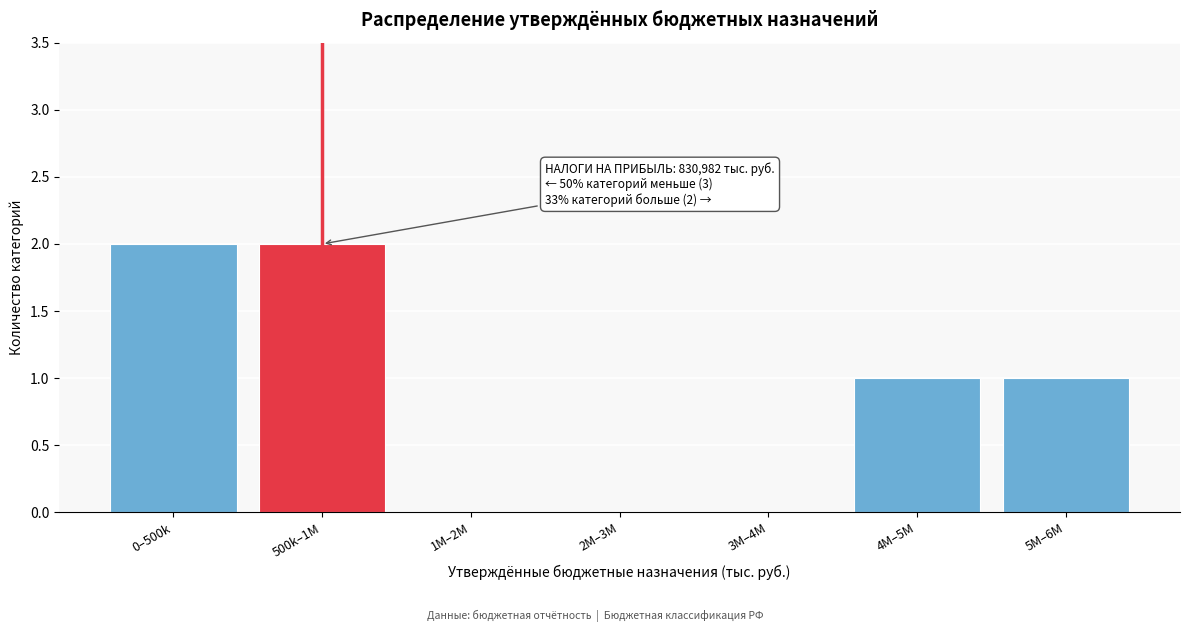

Reading left to right, extract all data points from this chart.

0–500k=2	500k–1M=2	1M–2M=0	2M–3M=0	3M–4M=0	4M–5M=1	5M–6M=1